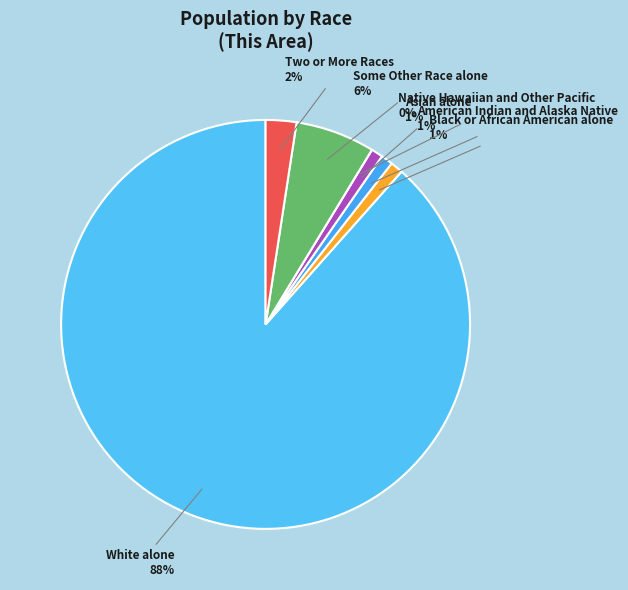

To the nearest percent, what portion does Asian alone represent?

1%